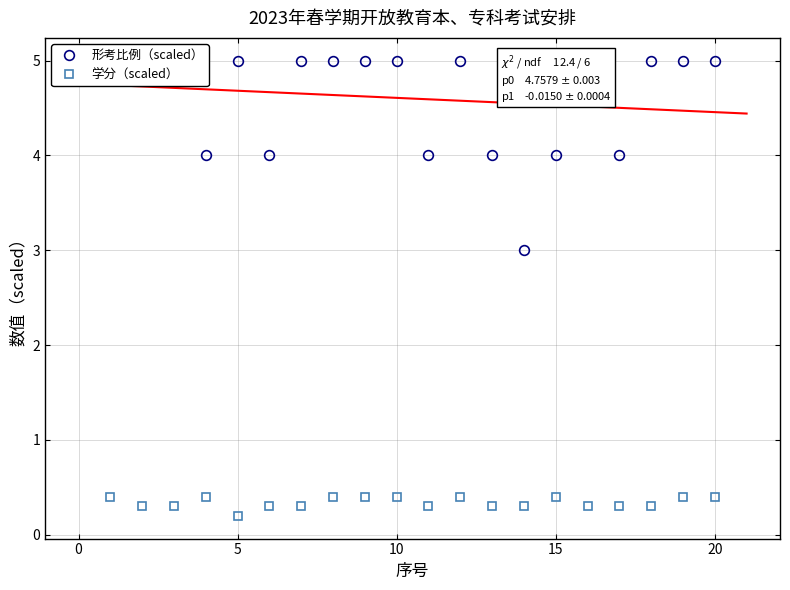

Count the 形考比例（scaled） values in the range 4 to 5.

19